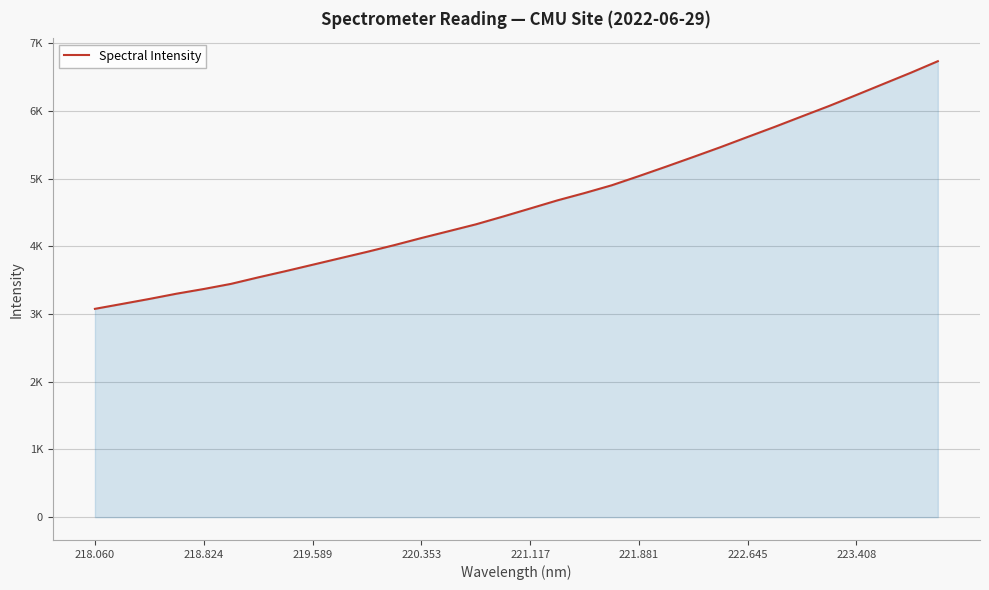

Is this an area chart (filled region under the line)?

Yes